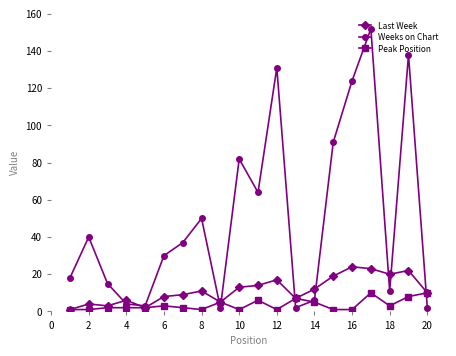

At how many categories does at least one series exceed 61?

7